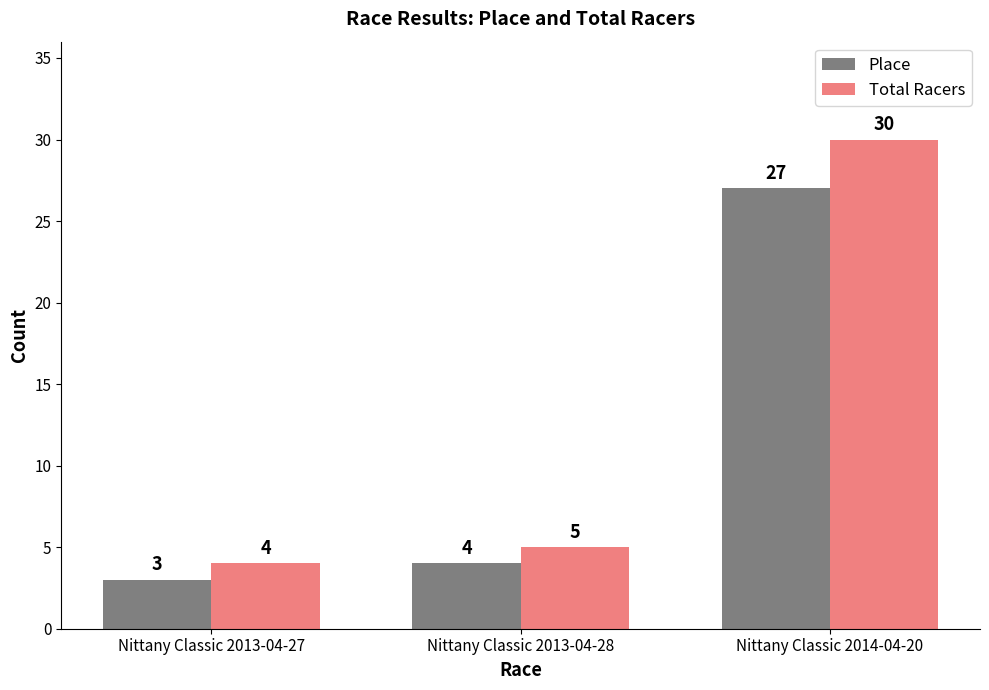

The Place series shows 12 at Nittany Classic 2014-04-20. True or false?

False